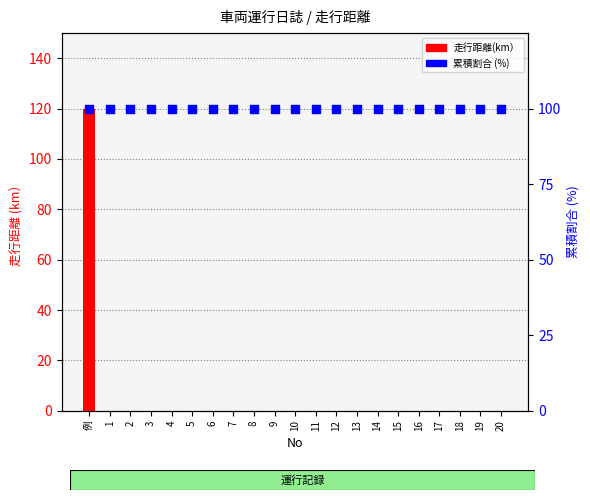

At how many categories does at least one series exceed 47?

21